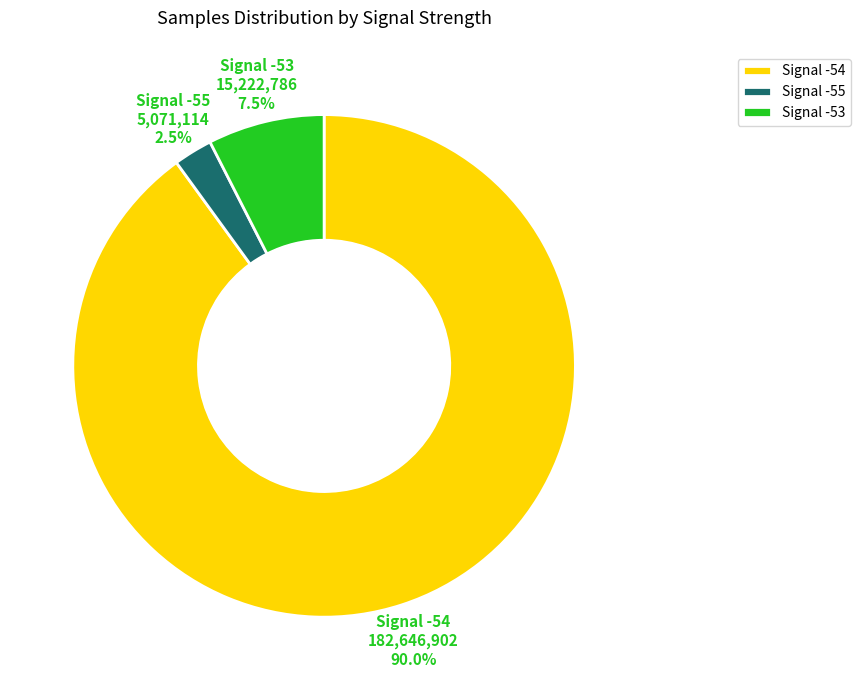

Between Signal -53 and Signal -55, which is larger?

Signal -53